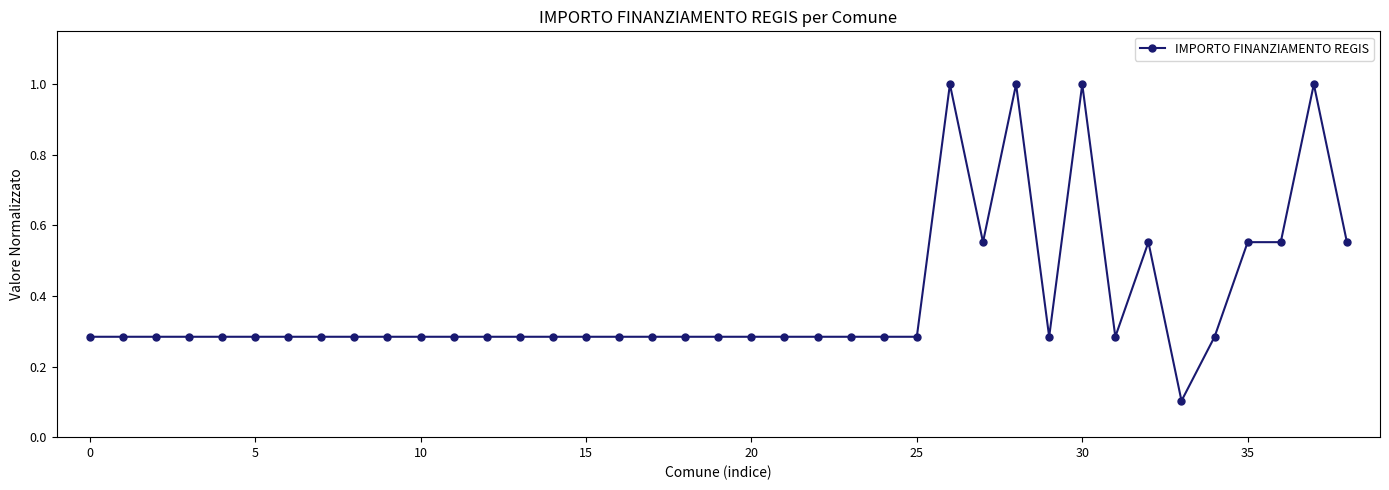

What is the sum of all values?

15.1